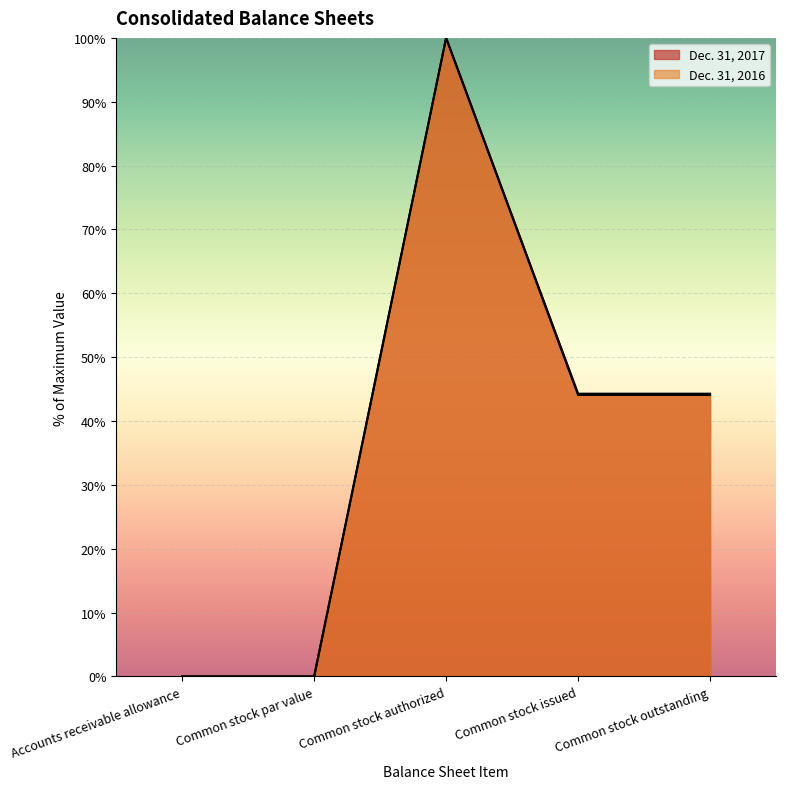

Where is Dec. 31, 2017 nearest to the value 50?

Common stock issued